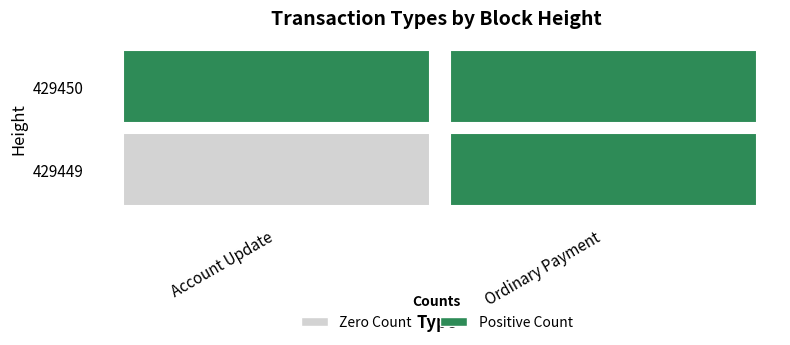

At how many categories does at least one series exceed 0?

2